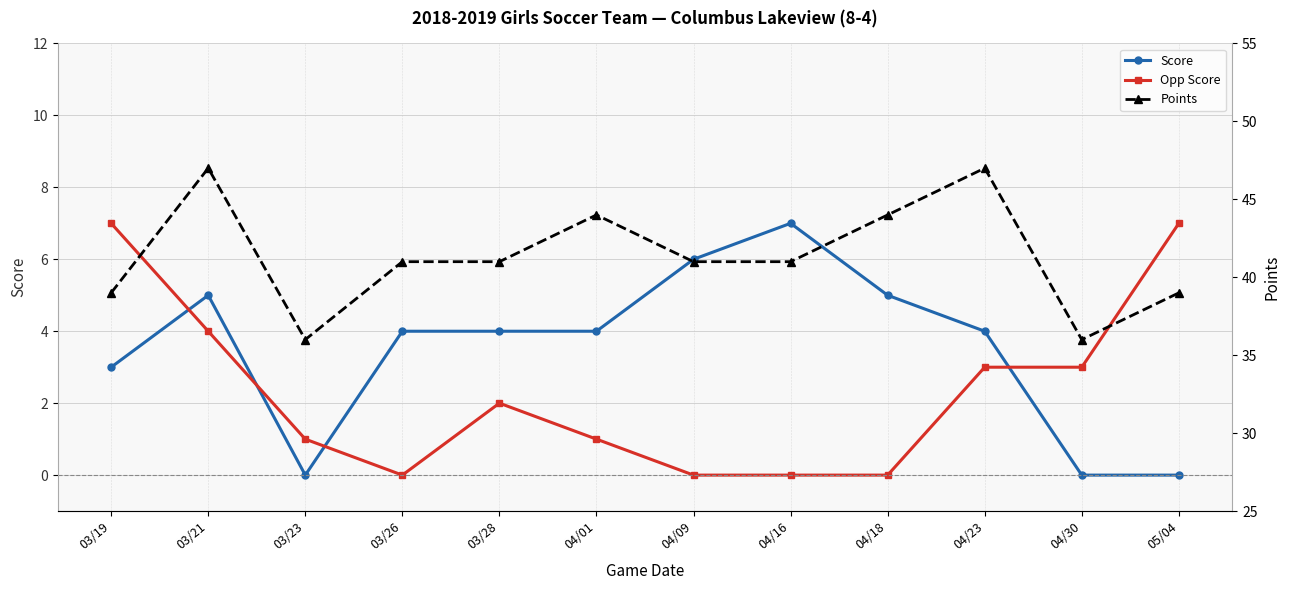

What is the maximum value for Opp Score?

7